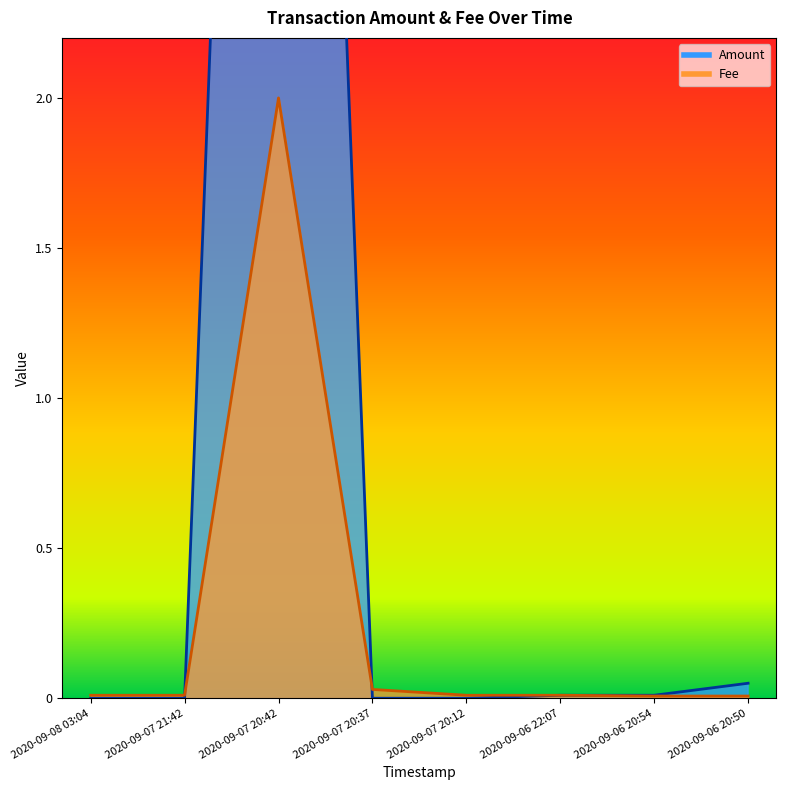

At 2020-09-07 20:12, list the series in order from smallest to largest.

Amount, Fee